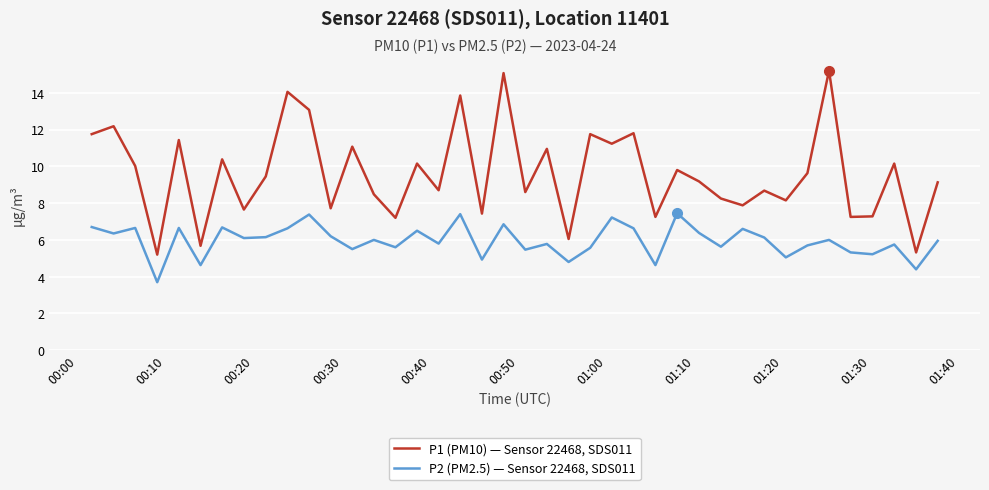

List the series in order of their peak value, highest first.

P1 (PM10) — Sensor 22468, SDS011, P2 (PM2.5) — Sensor 22468, SDS011